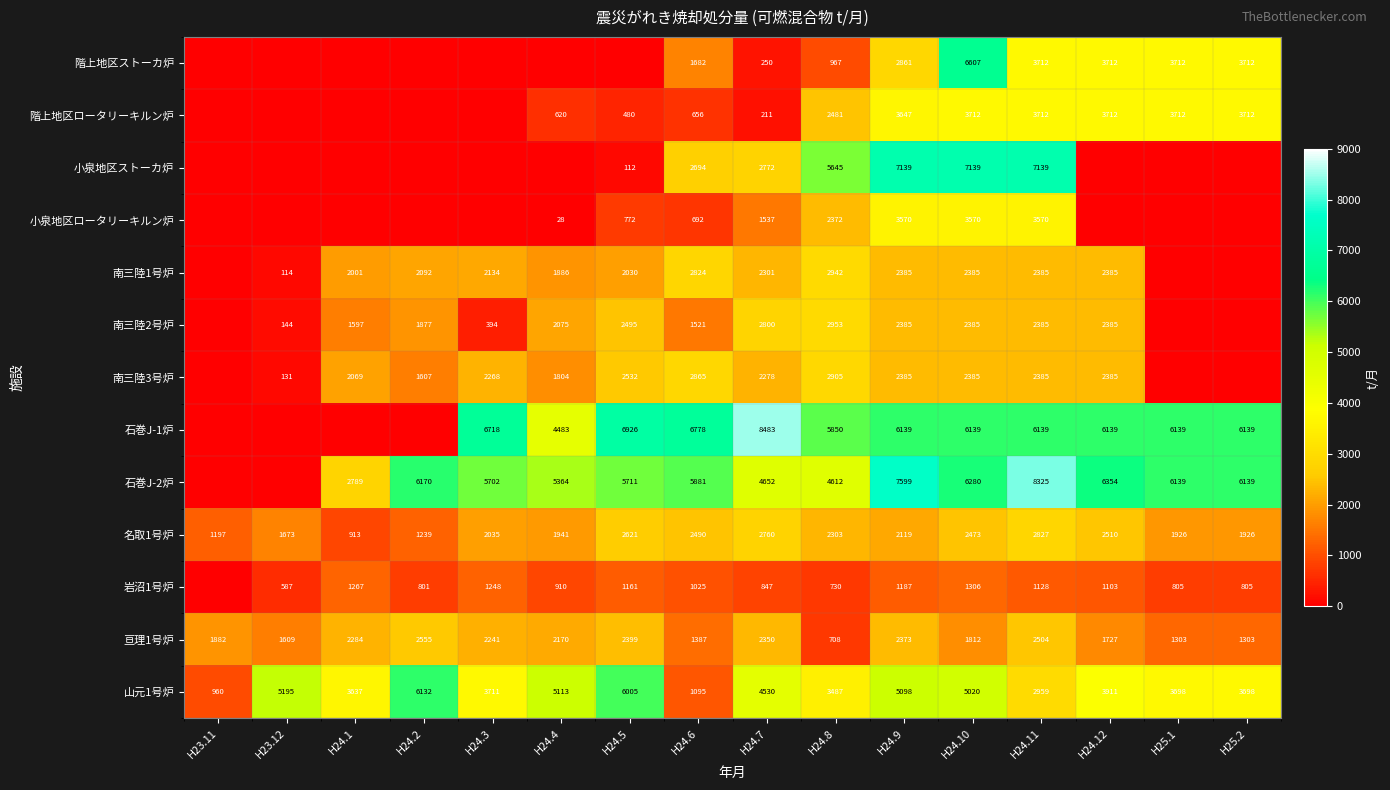

What value does the 山元1号炉 series have at H24.8, to the nearest 100?

3500